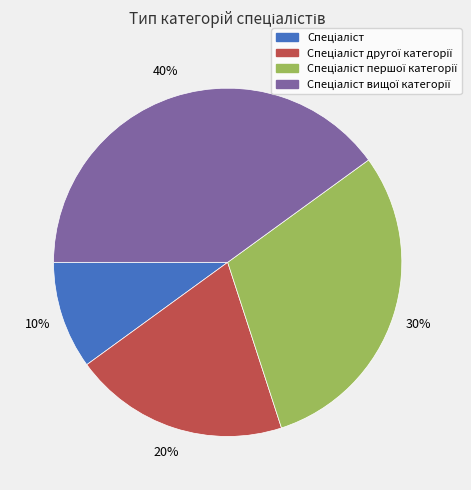

Is there a majority slice in this chart?

No